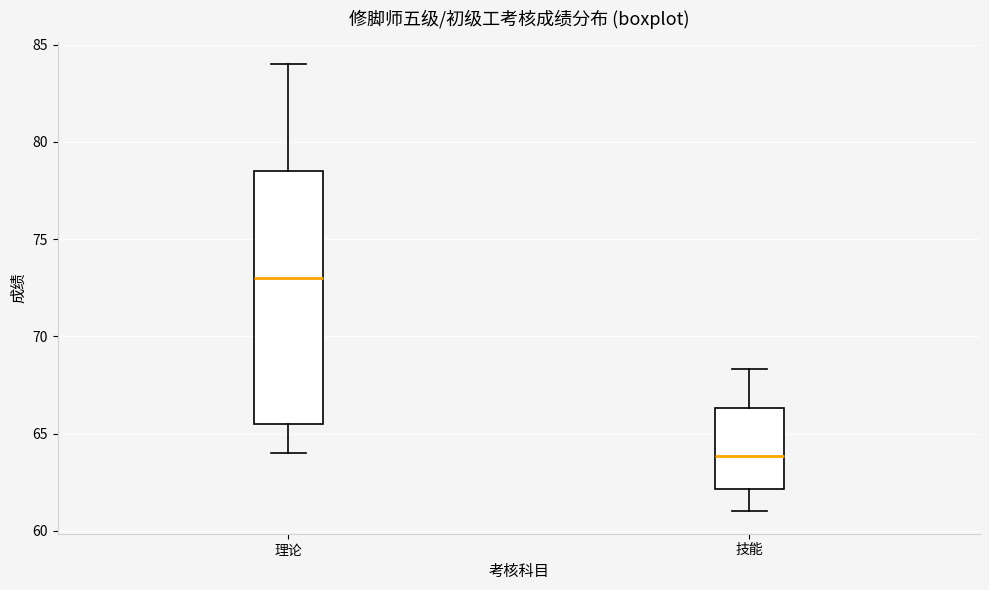

Reading left to right, read every box against the y-axis: the position of its median line, the range the box covers, and the ends of its whiskers. The values are not printed on the chart, so give them approximately, as read against the axis.

理论: median 73.0, box 65.5 to 78.5, whiskers 64.0 to 84.0
技能: median 64.0, box 62.0 to 66.5, whiskers 61.0 to 68.5